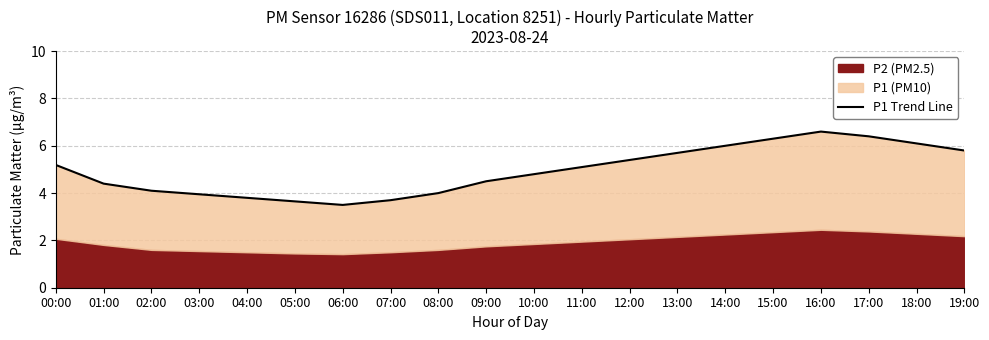

How many lines are shown in the chart?

1